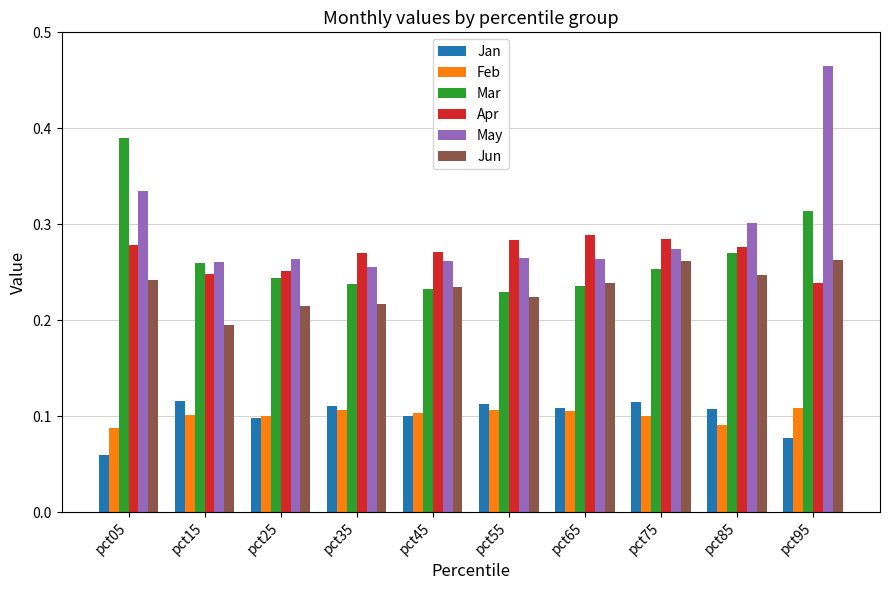

Count the number of data series in this chart.

6